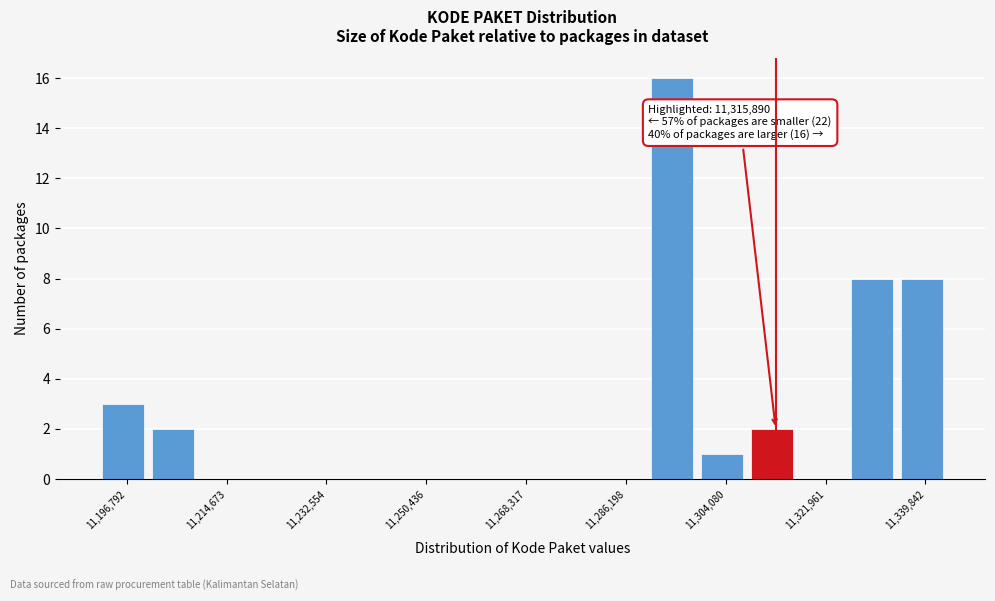

Which range on the x-axis has the tallest bar?

11290000 to 11300000